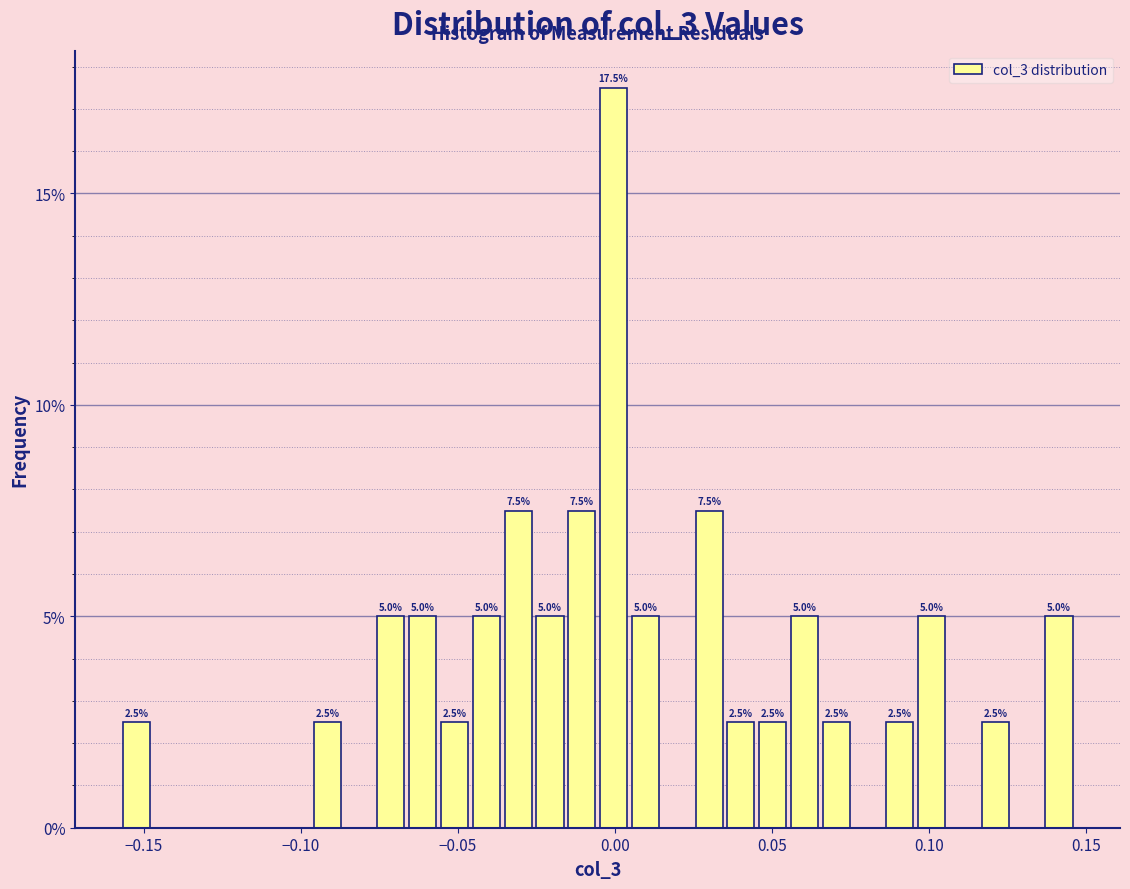

Read against the x-axis, roughly where is the centre of the tallest bar?

0.000